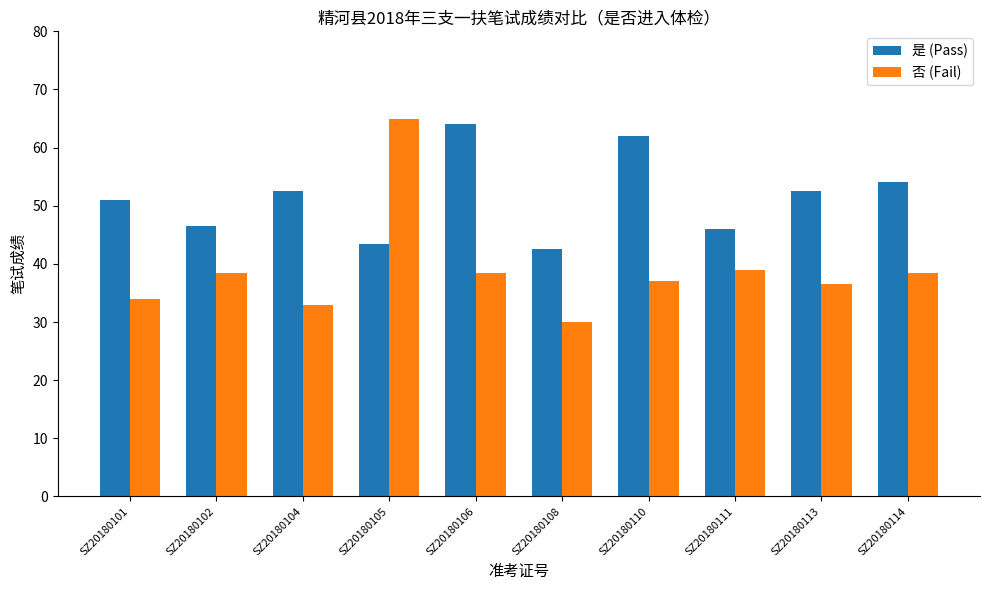

The 否 (Fail) series shows 37.0 at SZ20180110. True or false?

True